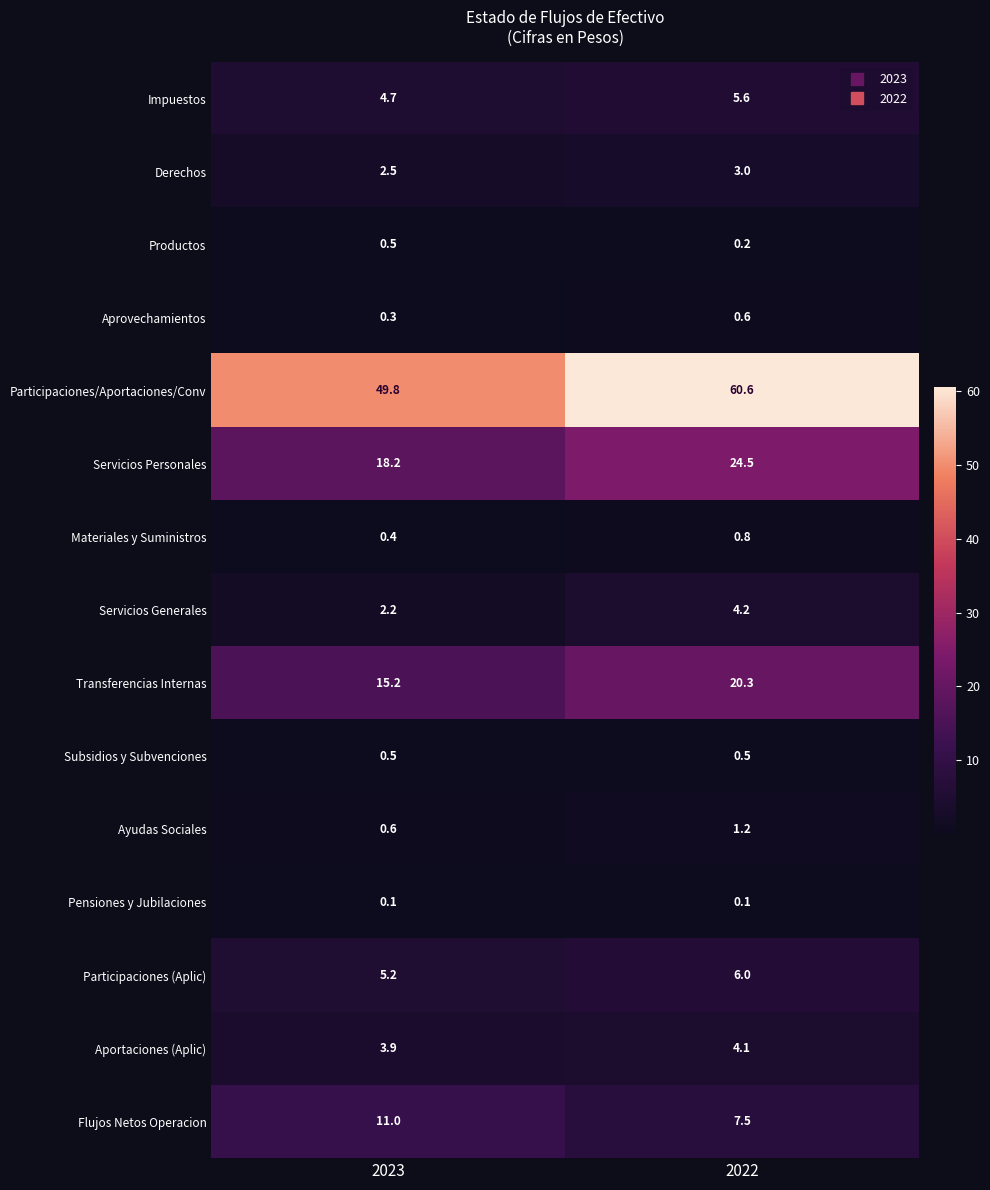

At which label does Flujos Netos Operacion reach its peak?

2023